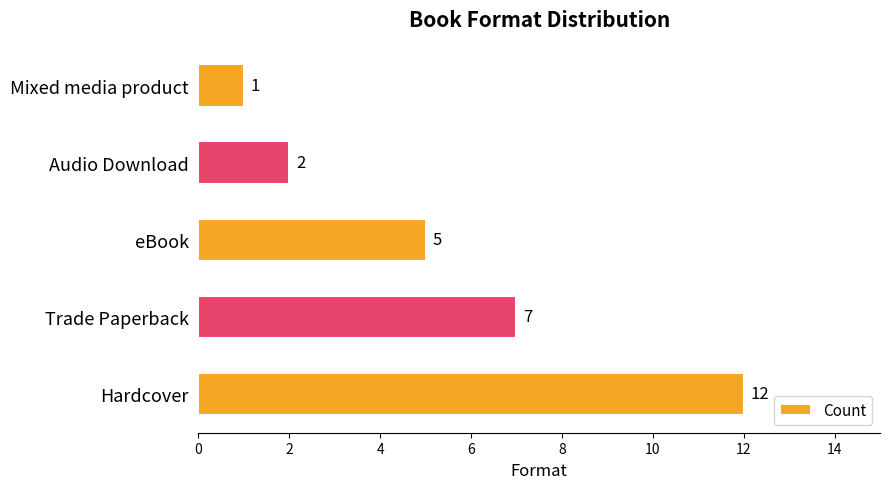

What is the sum of all values?

27